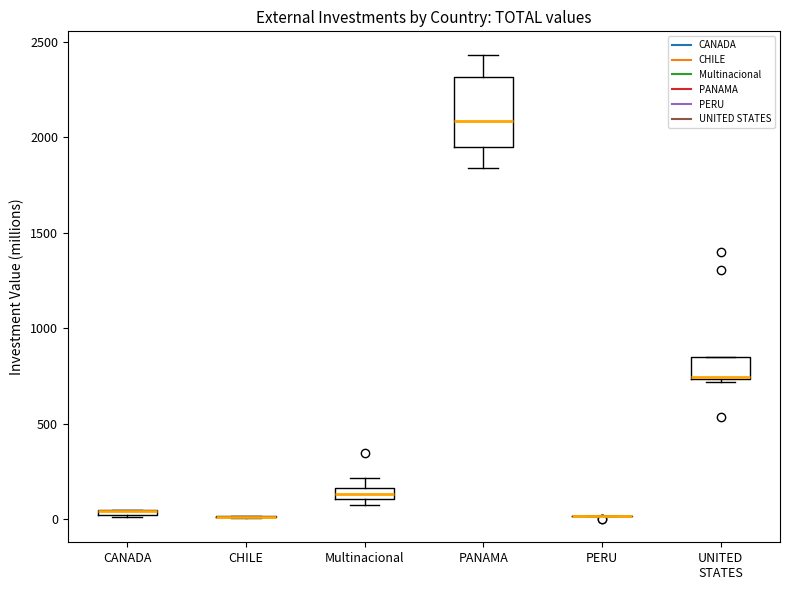

Which box is the tallest, from its lower edge to its upper edge?

PANAMA